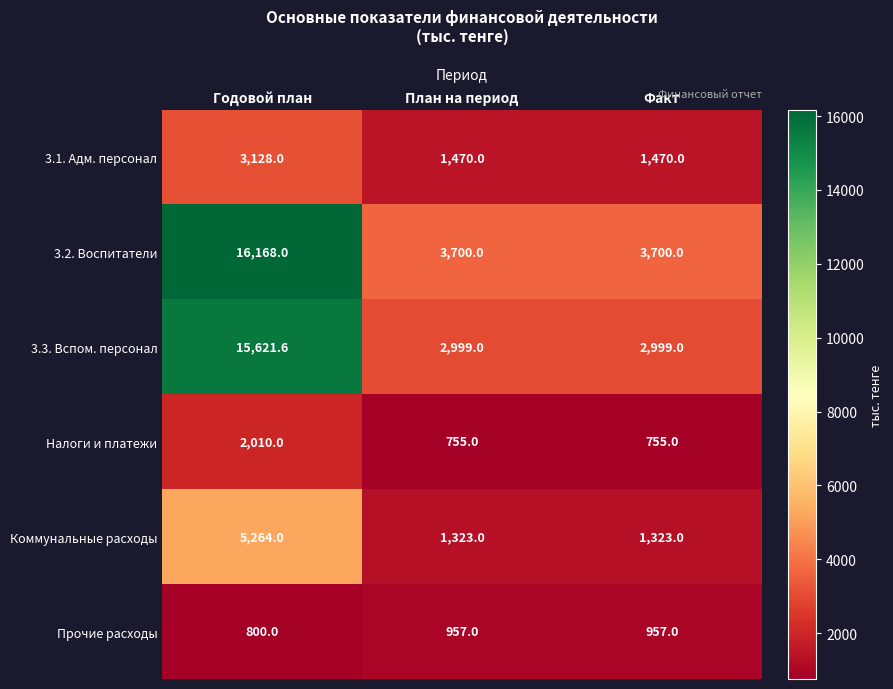

Is it true that Налоги и платежи equals 755.0 at Факт?

True